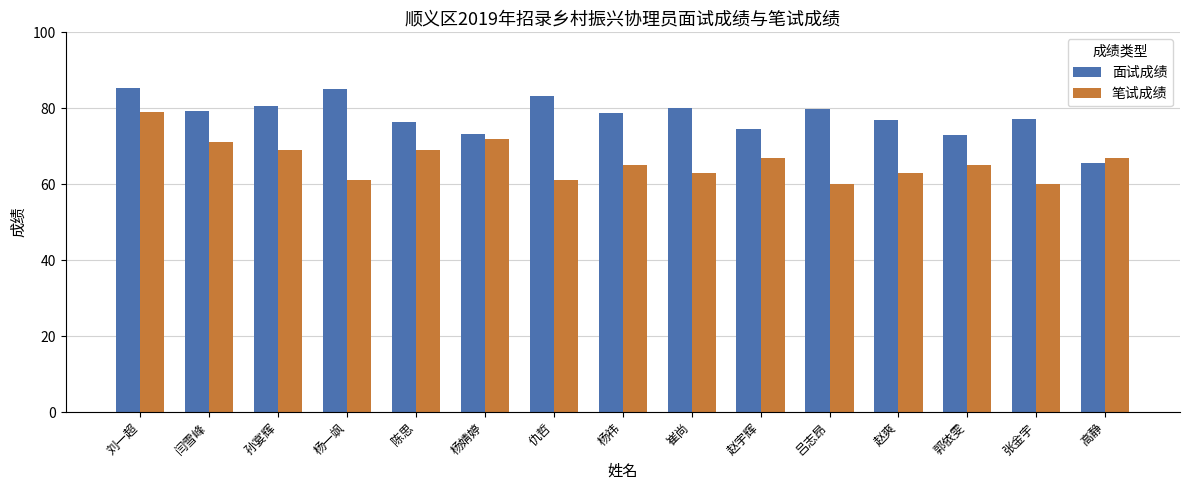

Rank the series at 陈思 from highest to lowest value.

面试成绩, 笔试成绩